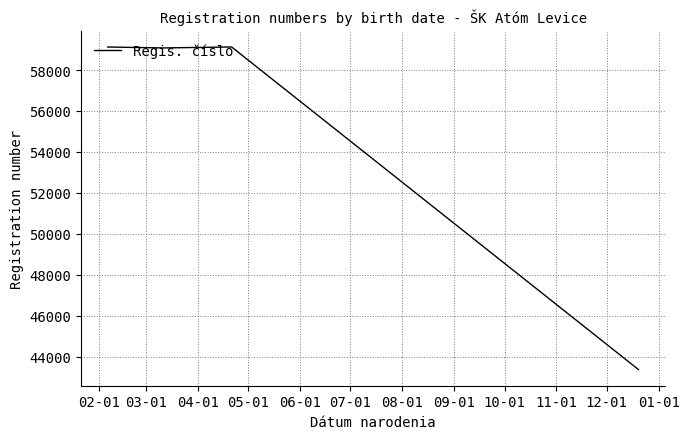

What is the smallest value displayed?

43376